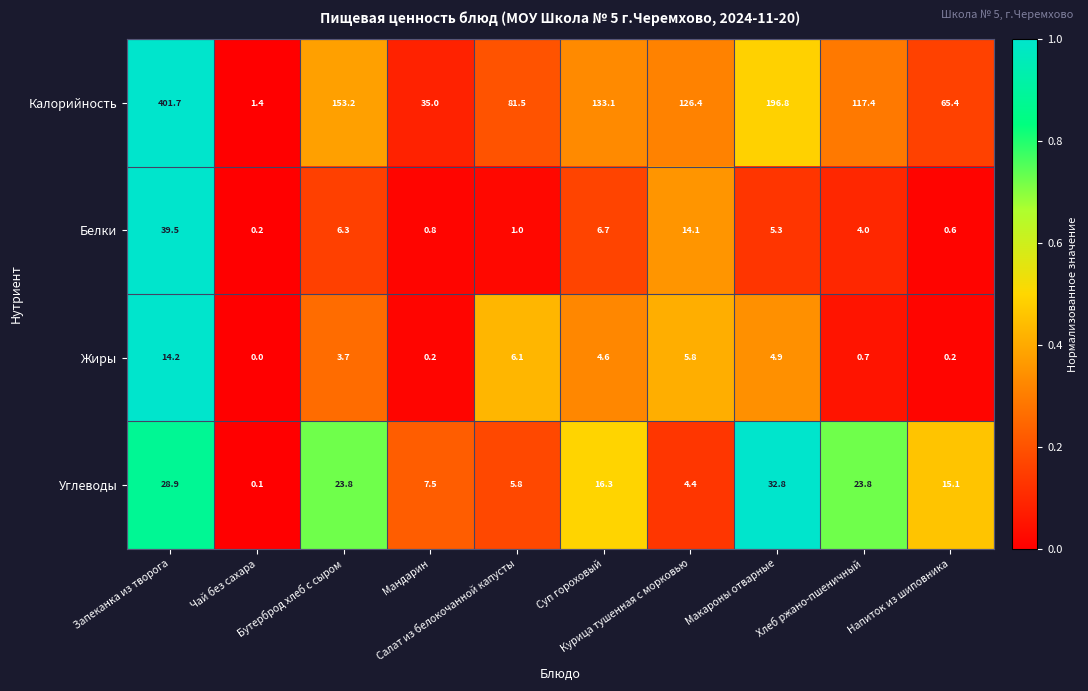

Rank the series by their maximum value, from highest to lowest.

Калорийность, Белки, Углеводы, Жиры